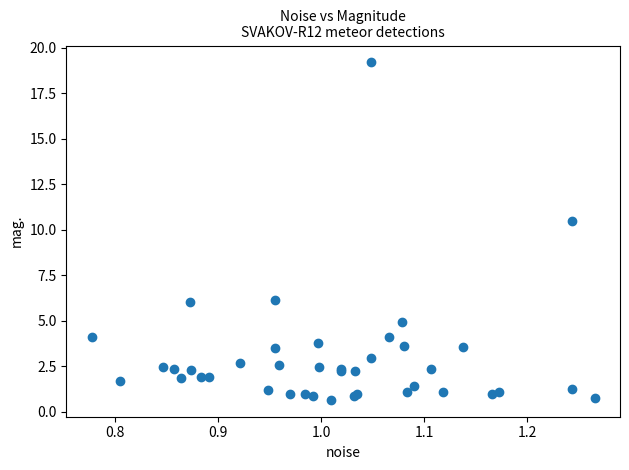

What Y value in the scatter plot is closest to 9?

10.5